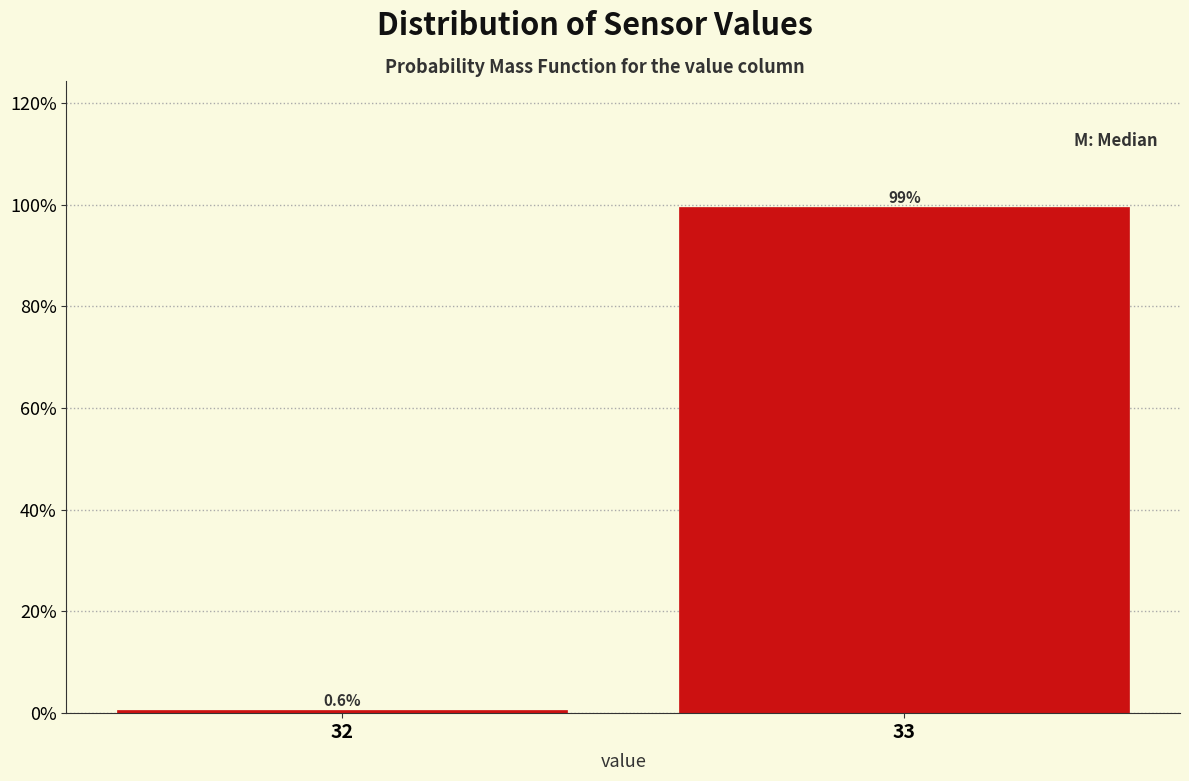

Reading left to right, list all the values displayed in this chart.

0.6	99.4